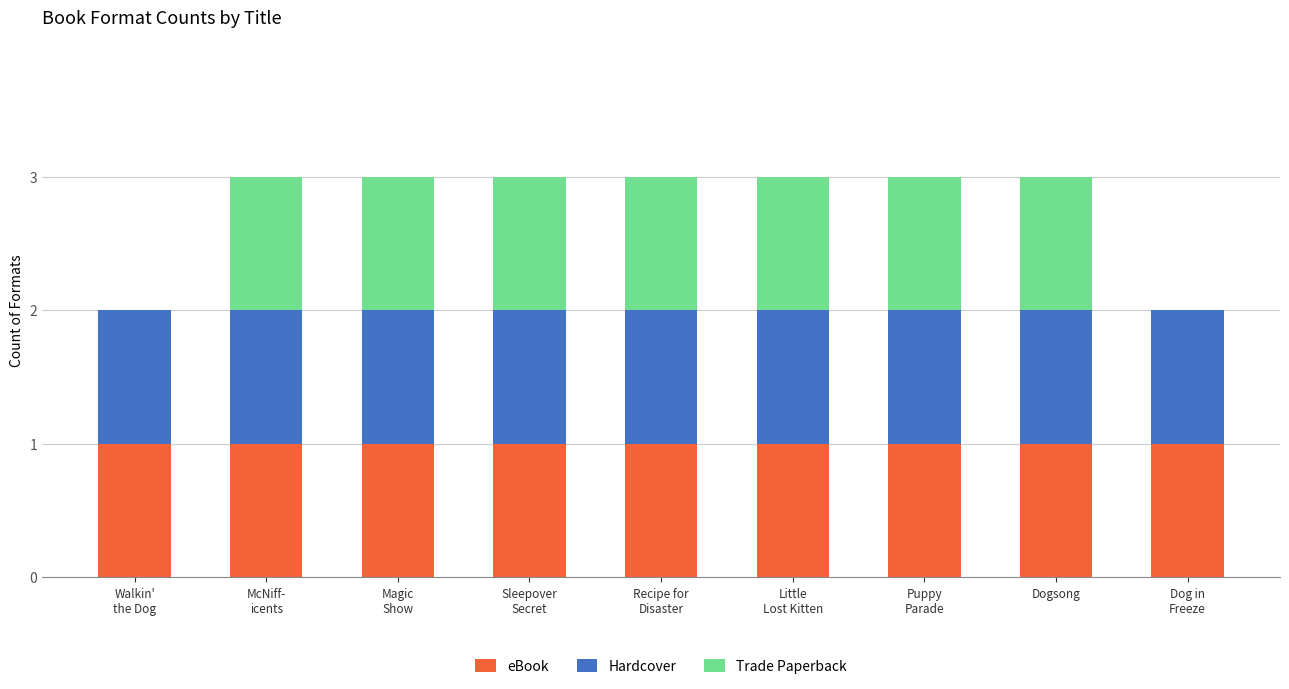

What is the total value across all series at Dogsong?

3